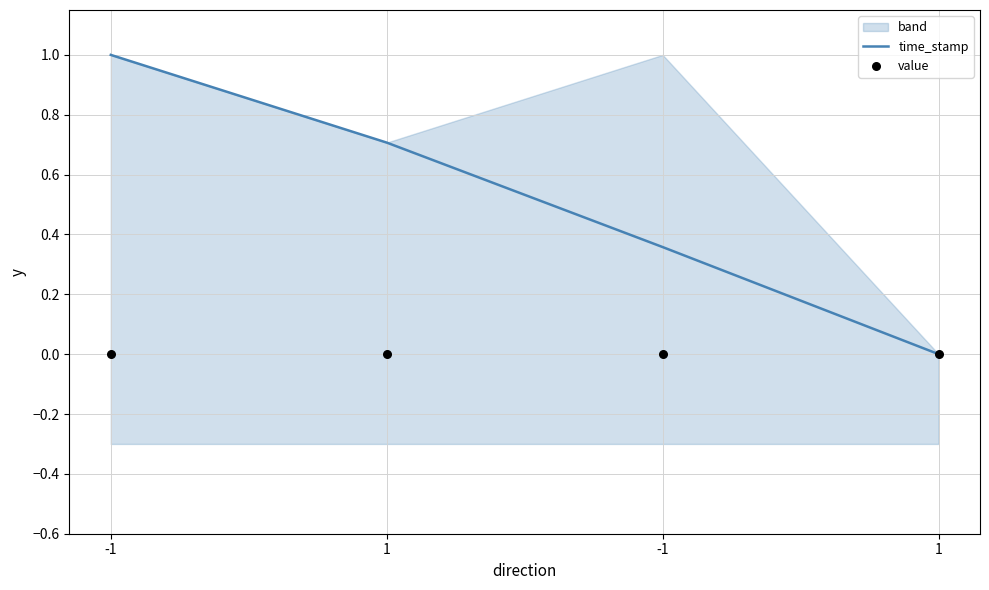

What are all the series names shown in the legend?

time_stamp, value